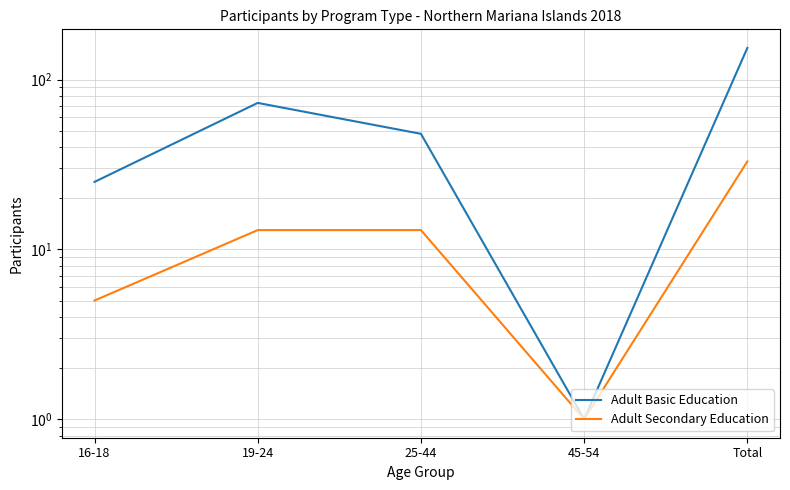

What are all the series names shown in the legend?

Adult Basic Education, Adult Secondary Education